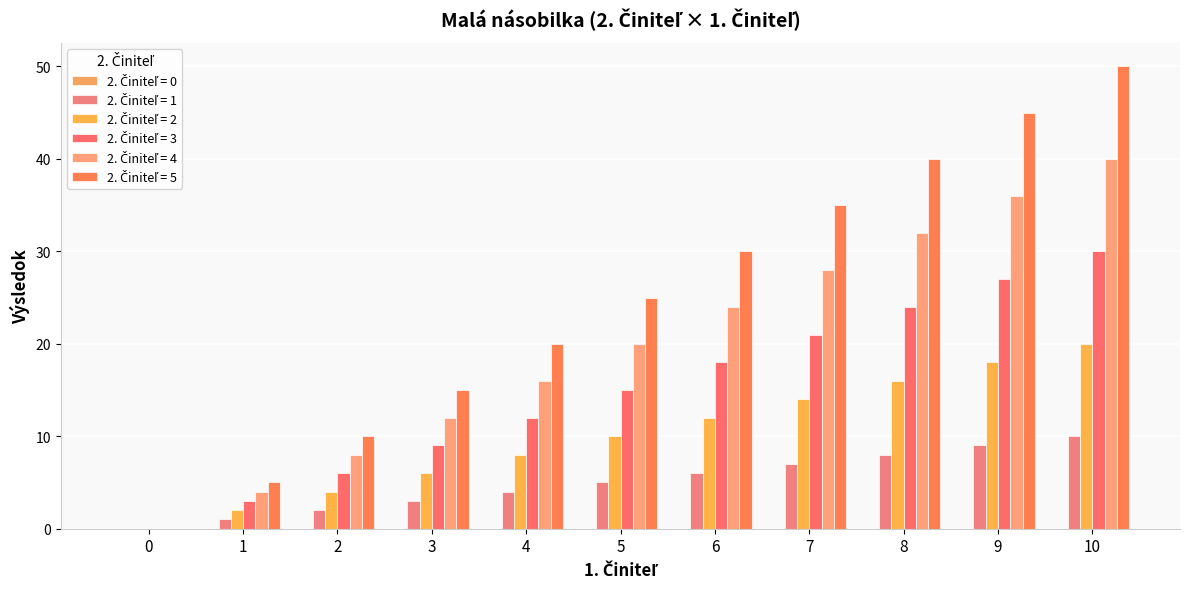

What is the total value across all series at 6?

90